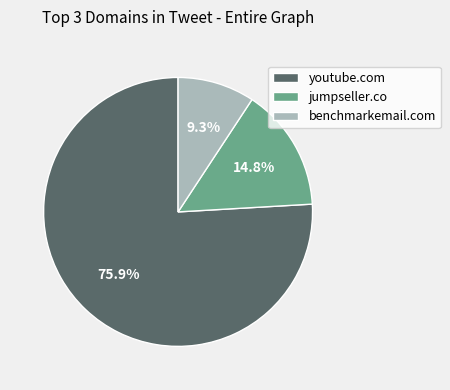

What percentage is the benchmarkemail.com slice, to the nearest percent?

9%